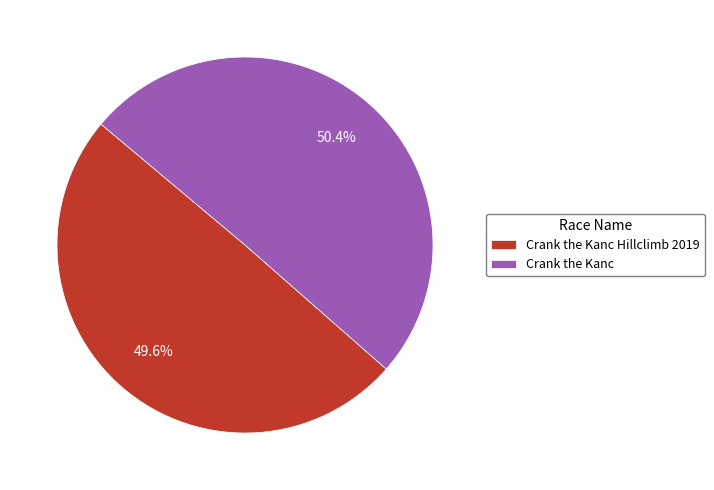

To the nearest percent, what percentage of the pie is Crank the Kanc Hillclimb 2019?

50%